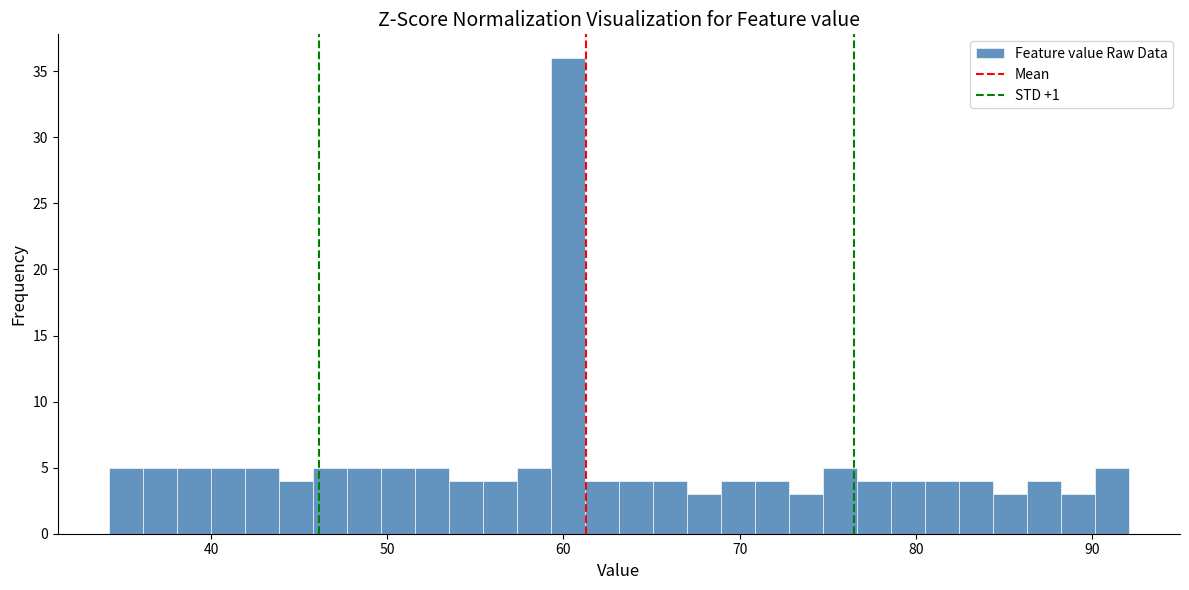

Around what value on the x-axis is the tallest bar? Give the approximate position of its centre, as read against the axis.

60